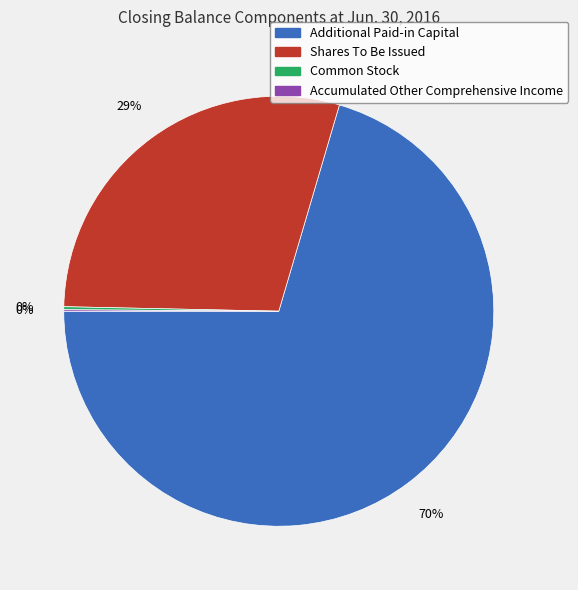

The Shares To Be Issued slice represents 34% of the pie. True or false?

False